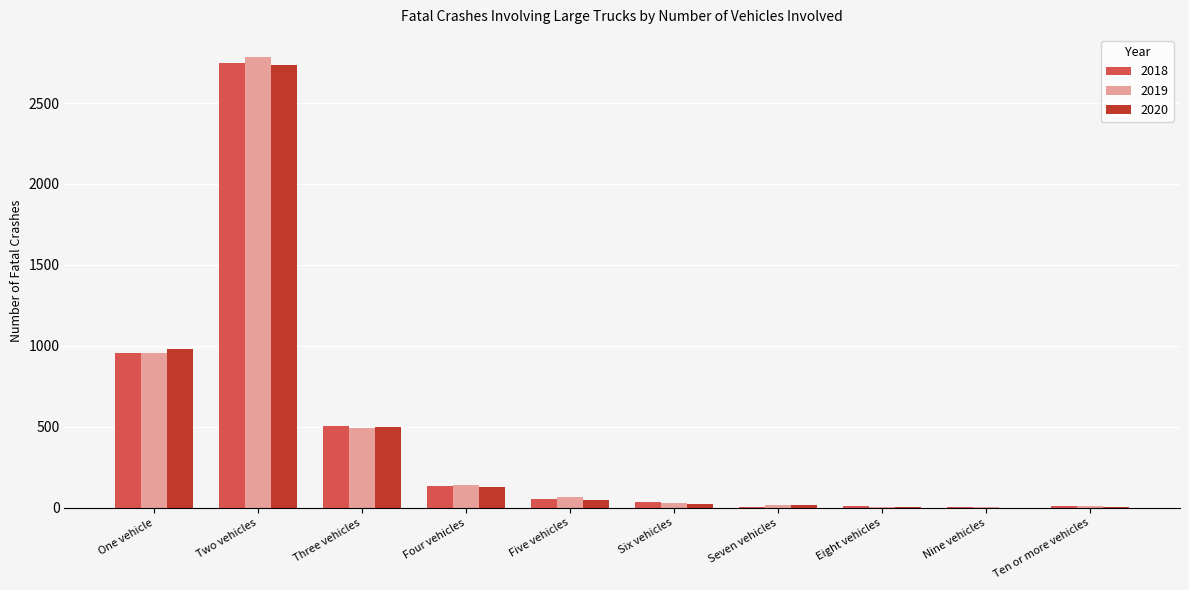

The 2019 series shows 52 at Four vehicles. True or false?

False